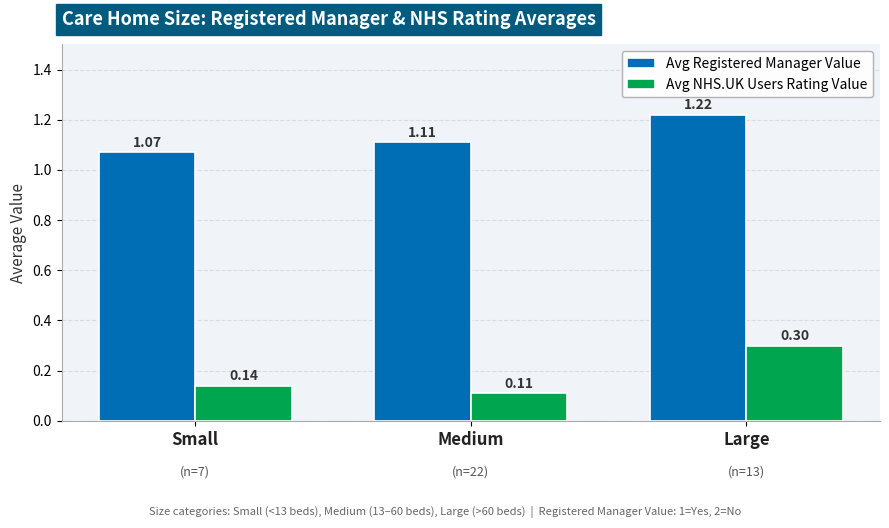

What is the spread (max minus min) of values at Large?

0.9